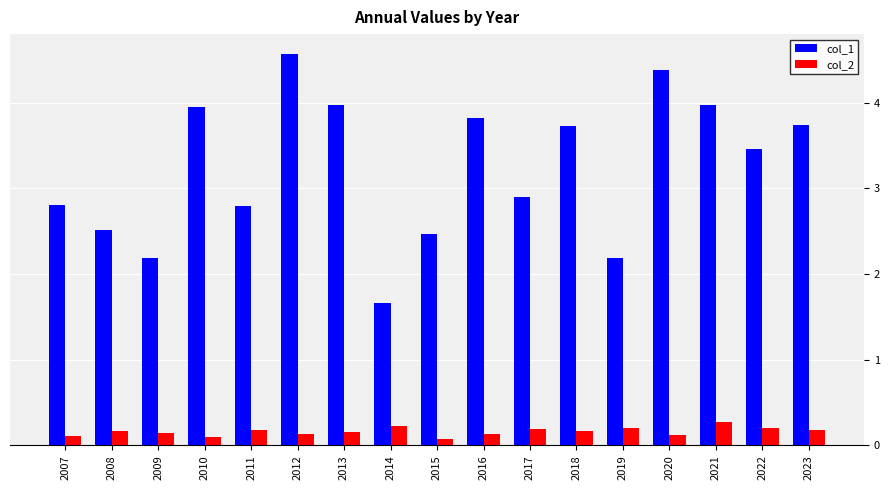

The col_2 series shows 0.1 at 2007. True or false?

True